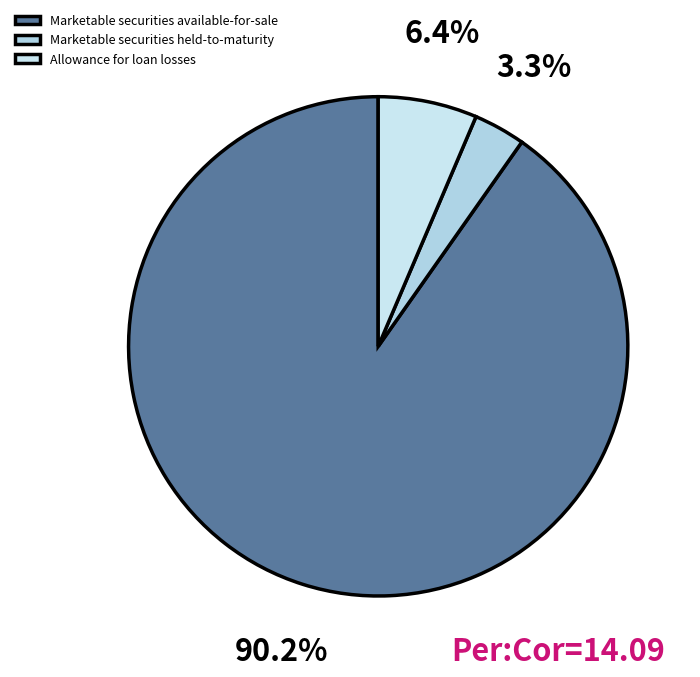

How many segments does this pie chart have?

3